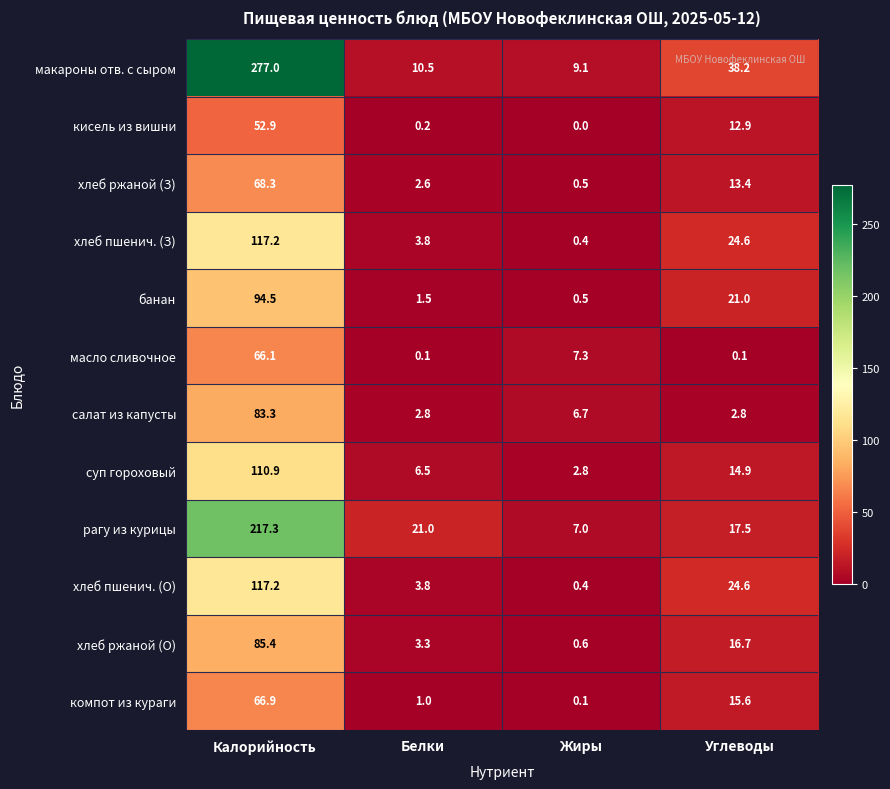

What is the spread (max minus min) of values at Калорийность?

224.1